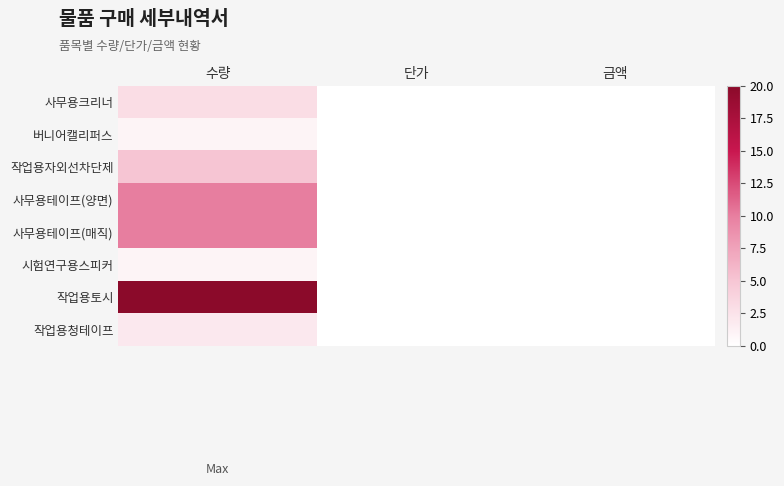

At 금액, list the series in order from largest to smallest.

사무용크리너, 버니어캘리퍼스, 작업용자외선차단제, 사무용테이프(양면), 사무용테이프(매직), 시험연구용스피커, 작업용토시, 작업용청테이프